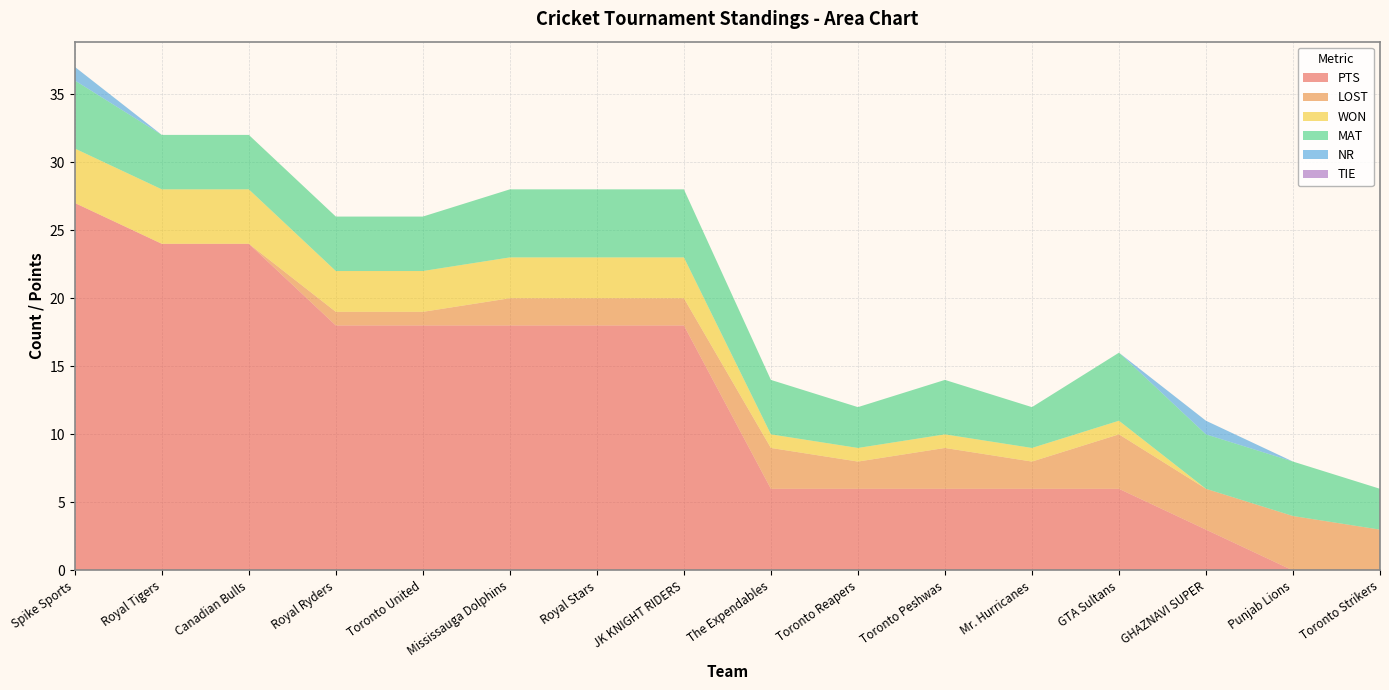

Reading right to left, extract all data points from this chart.

PTS: 0	0	3	6	6	6	6	6	18	18	18	18	18	24	24	27
LOST: 3	4	3	4	2	3	2	3	2	2	2	1	1	0	0	0
WON: 0	0	0	1	1	1	1	1	3	3	3	3	3	4	4	4
MAT: 3	4	4	5	3	4	3	4	5	5	5	4	4	4	4	5
NR: 0	0	1	0	0	0	0	0	0	0	0	0	0	0	0	1
TIE: 0	0	0	0	0	0	0	0	0	0	0	0	0	0	0	0